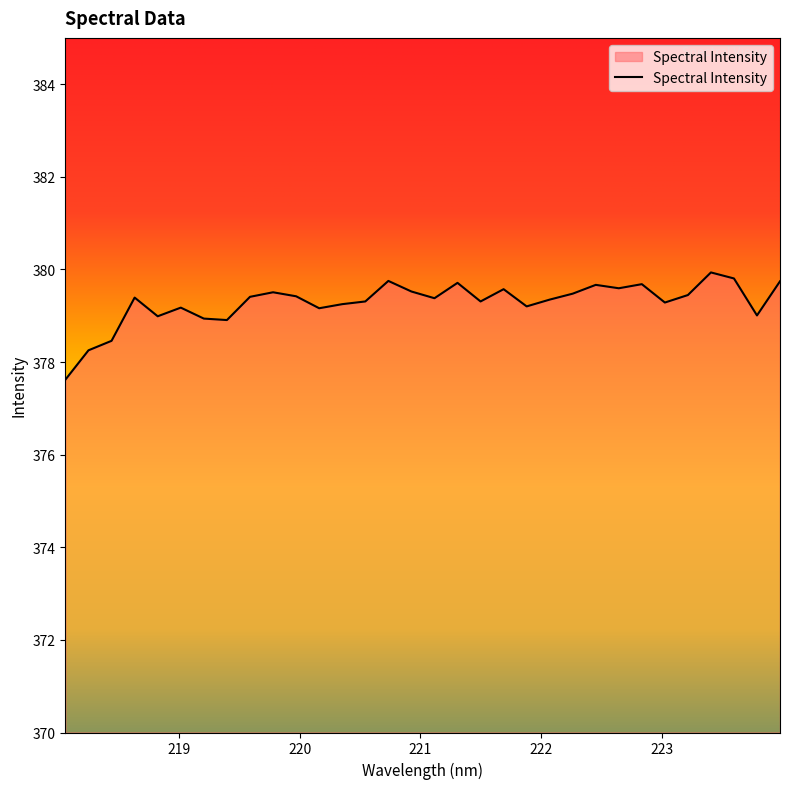

What is the average value?

379.3